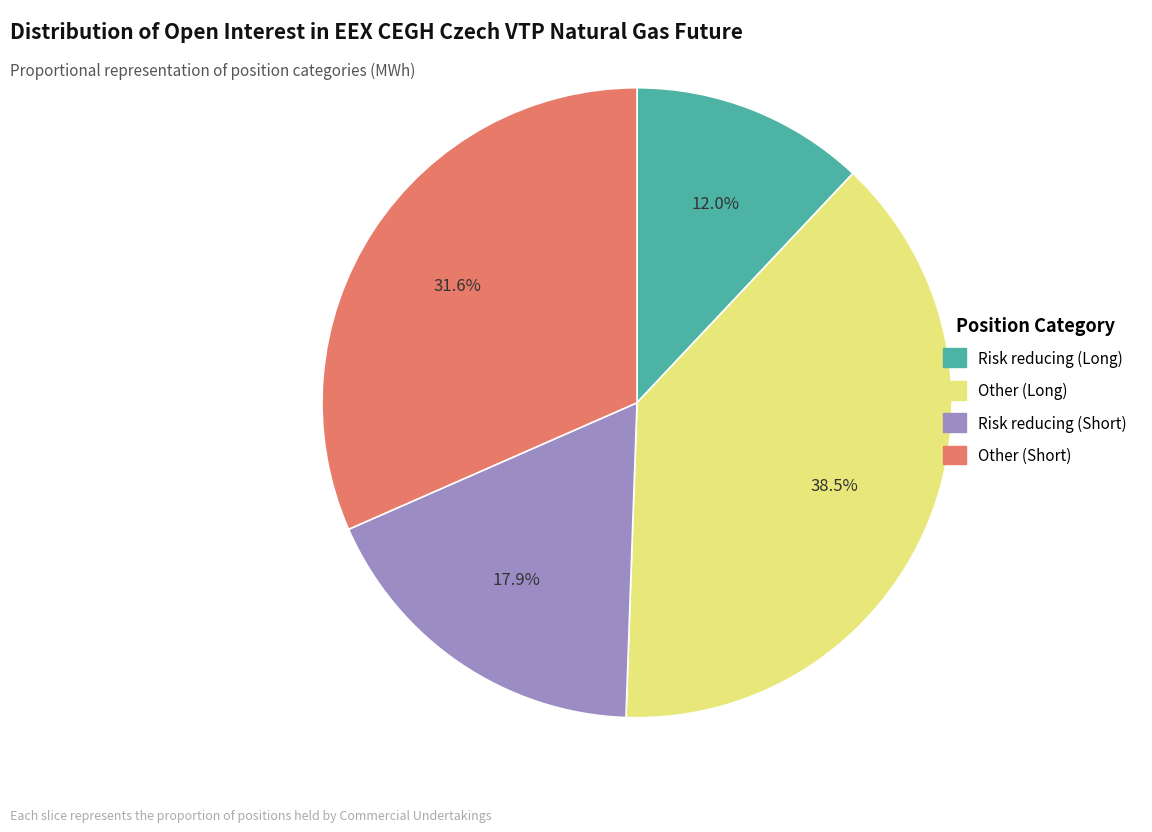

Between Risk reducing (Long) and Risk reducing (Short), which is larger?

Risk reducing (Short)